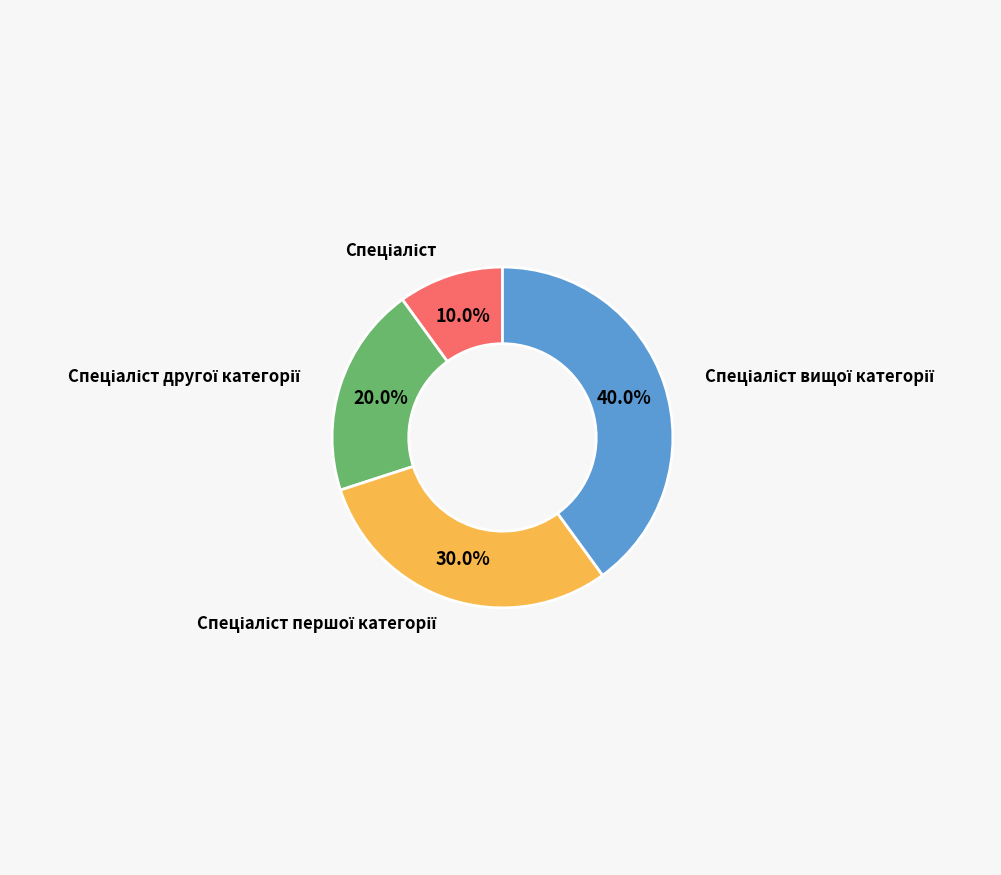

Does any single category account for the majority?

No